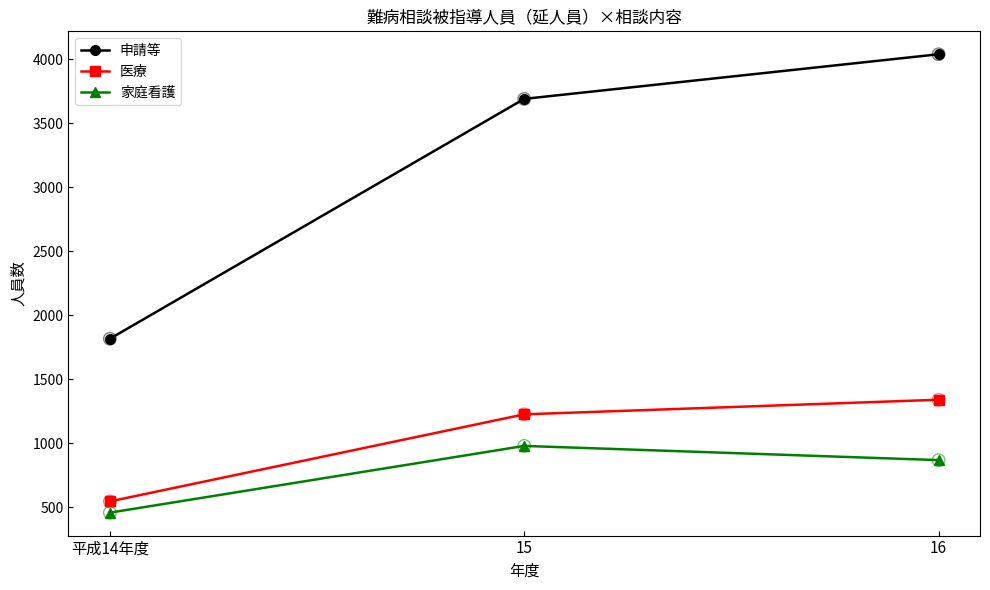

Which series has the largest total across all categories?

申請等